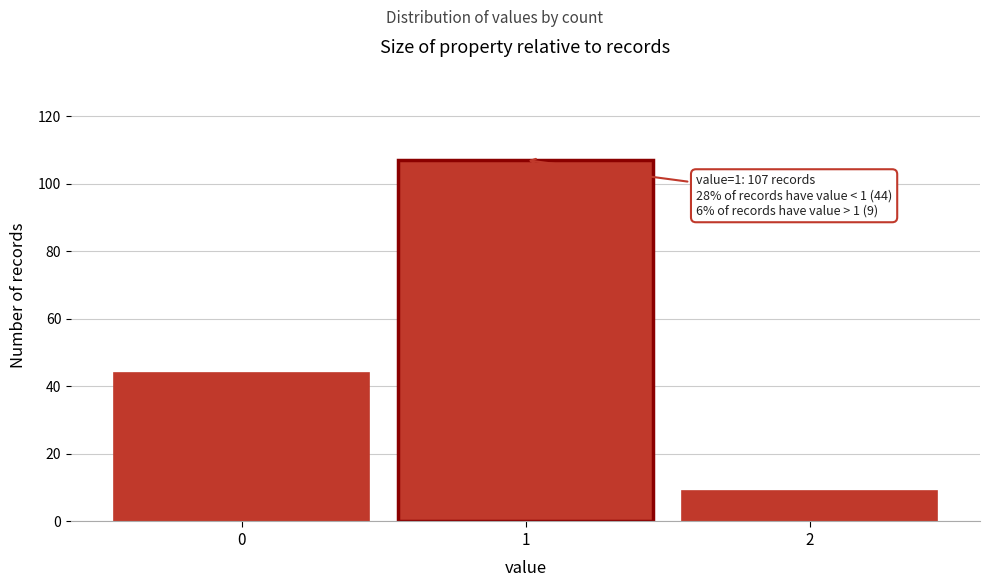

Reading left to right, transcribe all the data shown in this chart.

0=44	1=107	2=9